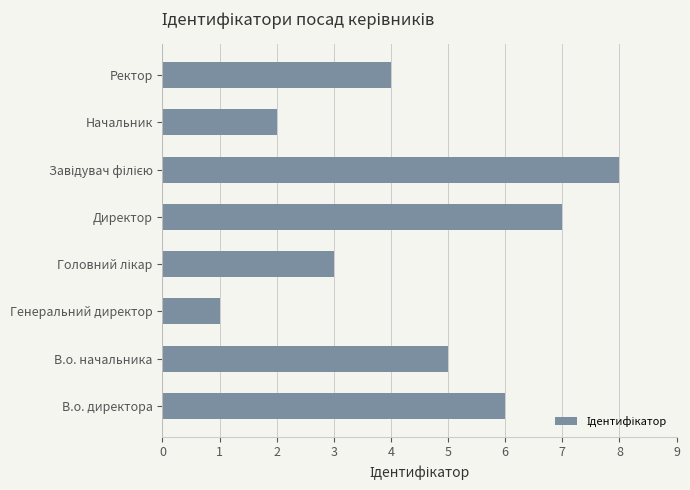

The chart shows a value of 2 at Генеральний директор. True or false?

False